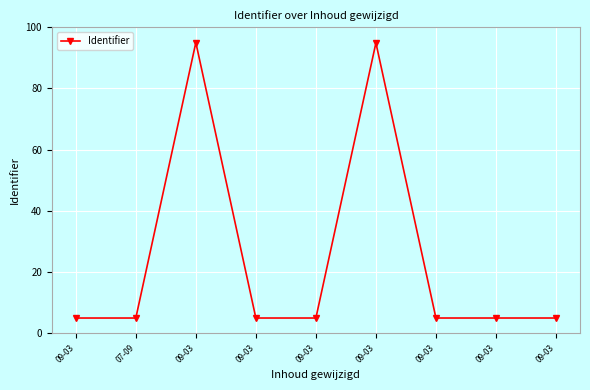

What is the label of the 2nd point from the left?

07-09